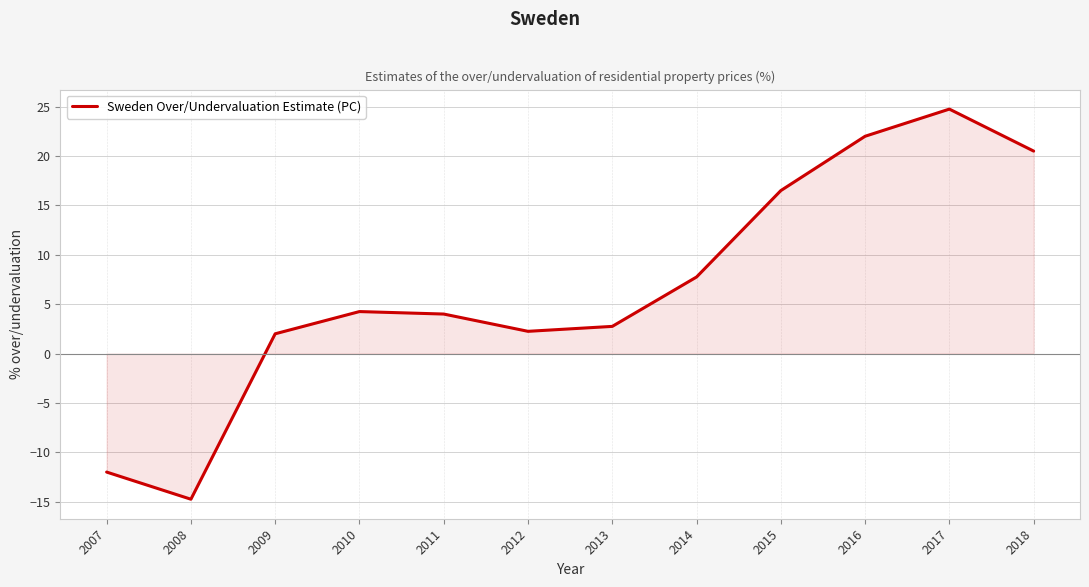

True or false: the data shows 16.5 at 2015.

True